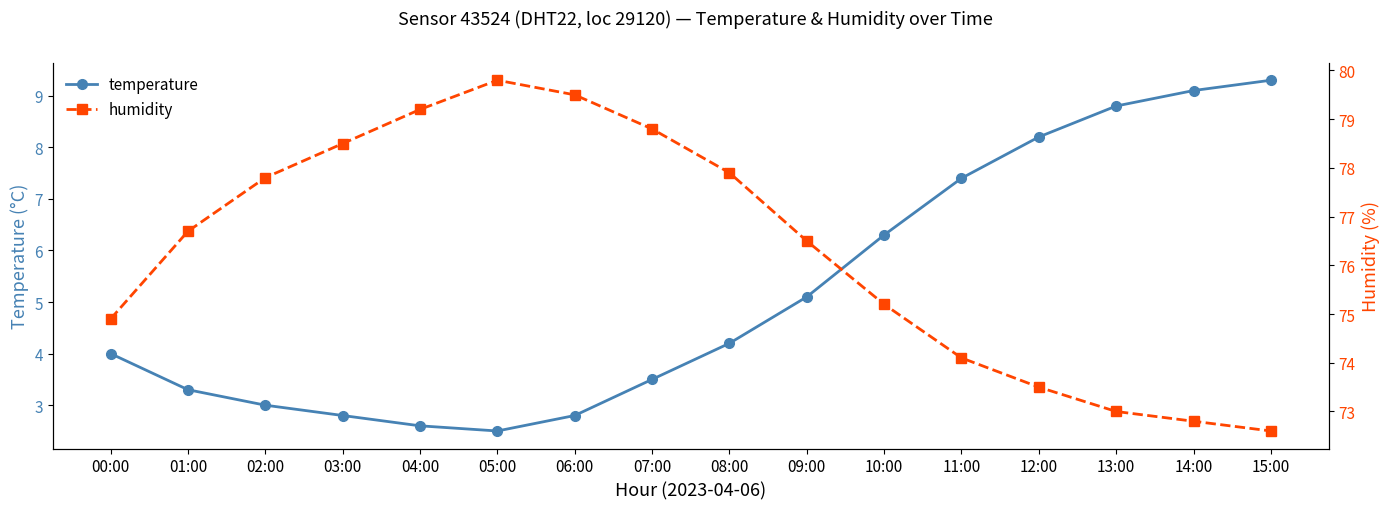

The value of humidity at 15:00 is 72.6. True or false?

True